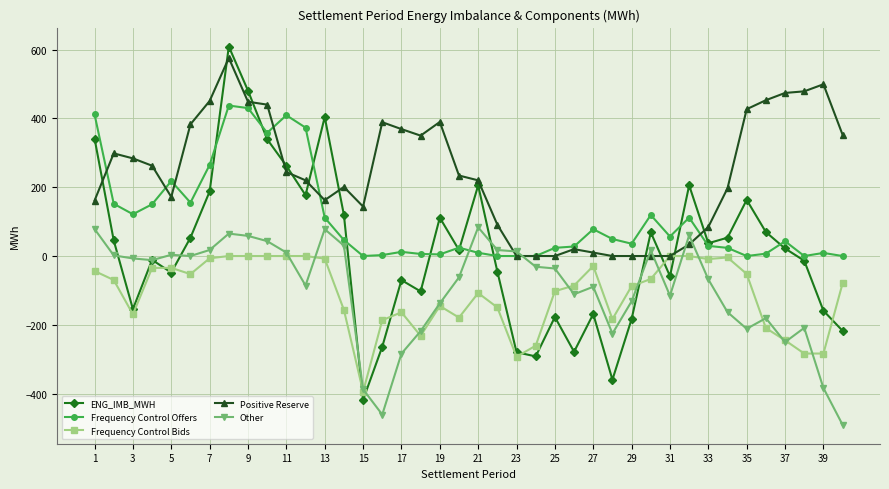

How many lines are shown in the chart?

5